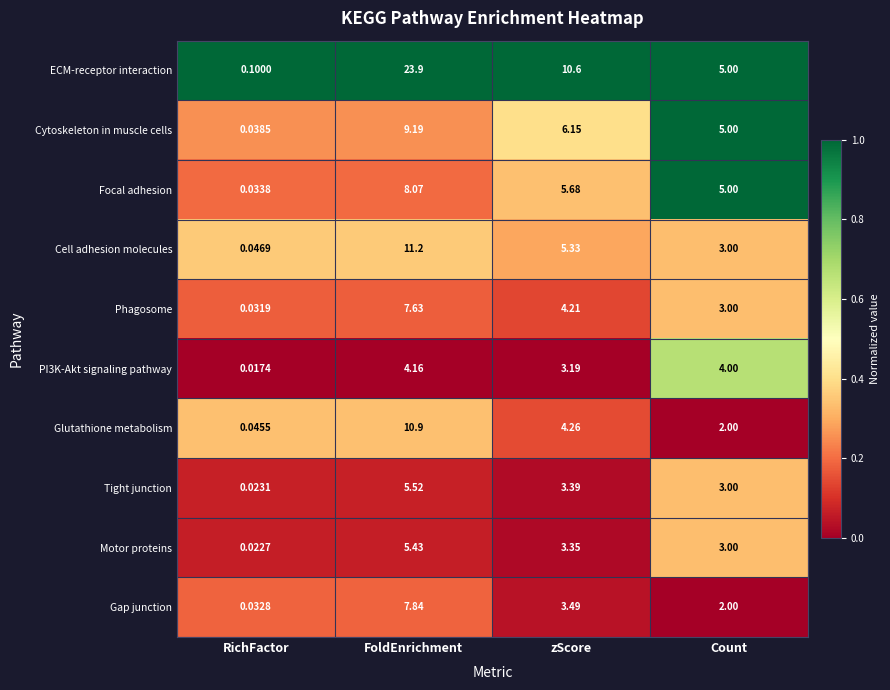

Which series has the largest range (max minus min)?

ECM-receptor interaction